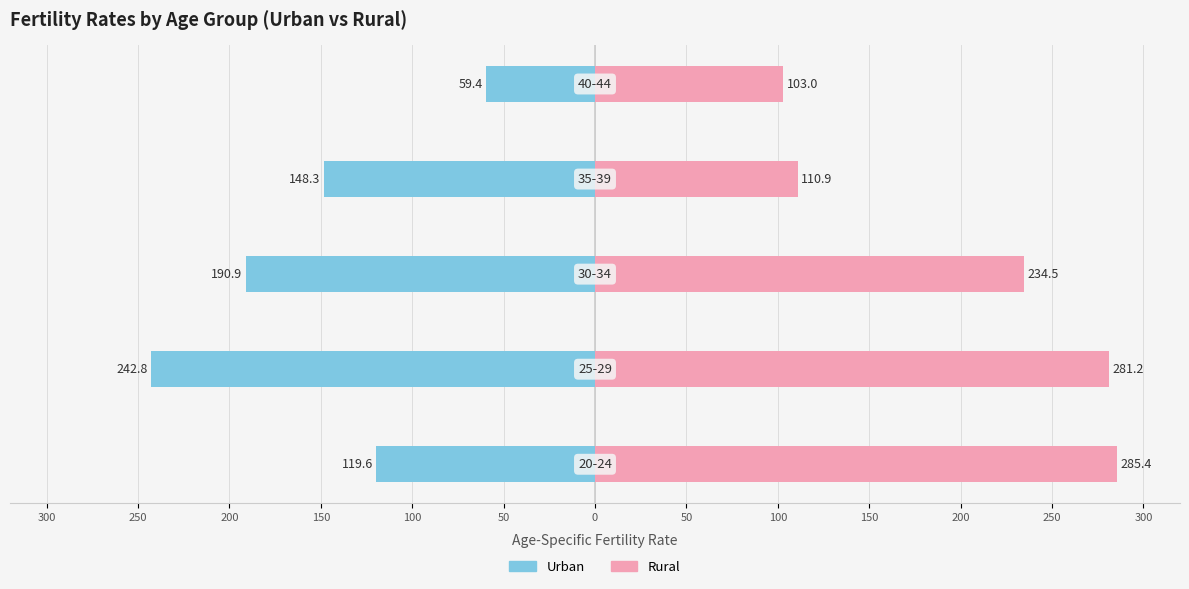

What is the difference between the highest and lowest values at 100?

162.4